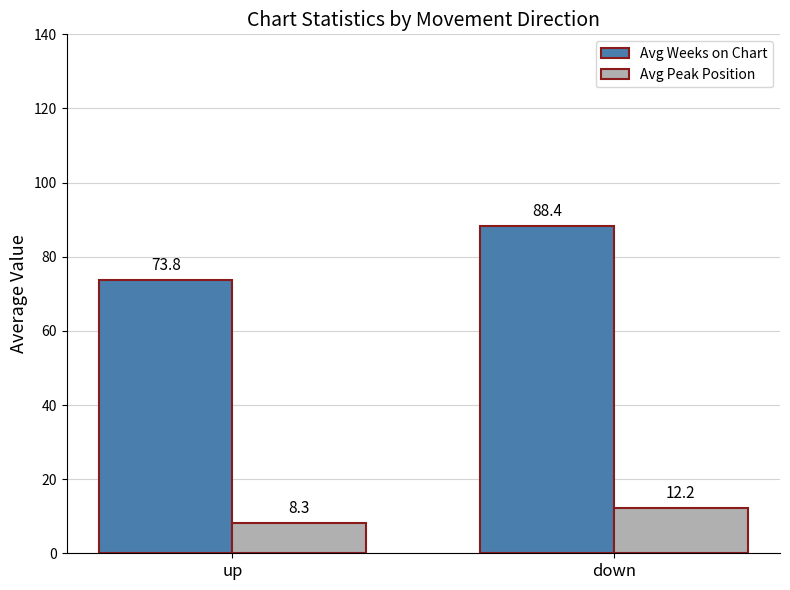

At up, list the series in order from largest to smallest.

Avg Weeks on Chart, Avg Peak Position